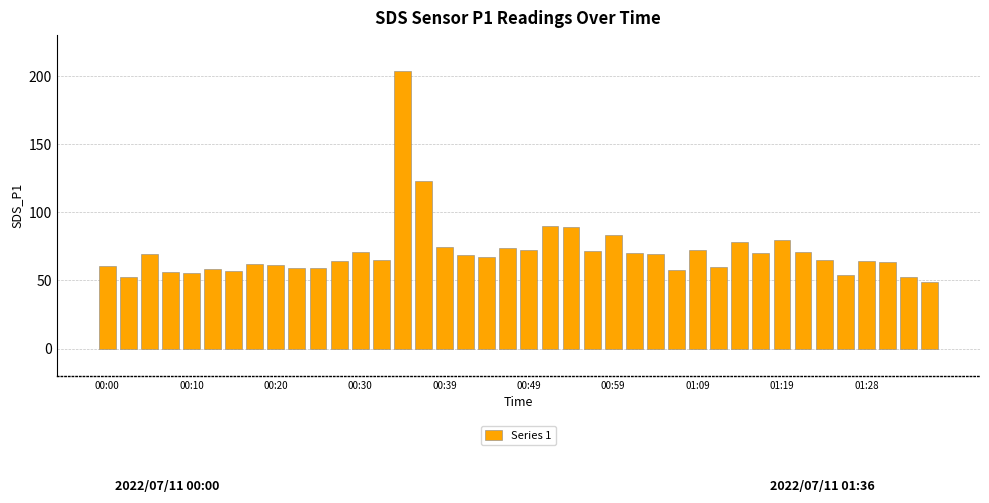

What is the difference between the maximum and minimum values?

155.1